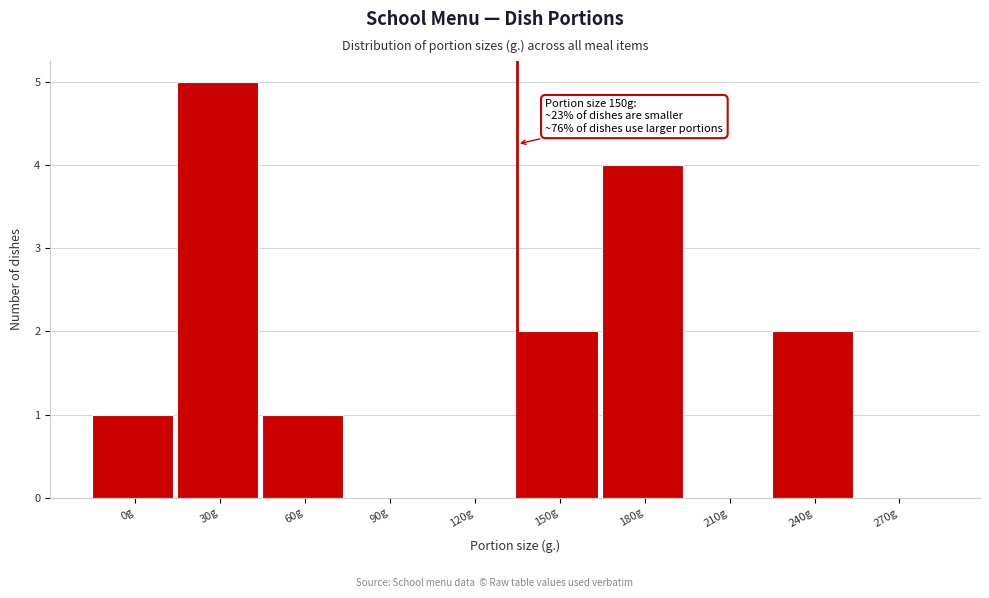

Reading left to right, extract all data points from this chart.

0g=1	30g=5	60g=1	90g=0	120g=0	150g=2	180g=4	210g=0	240g=2	270g=0